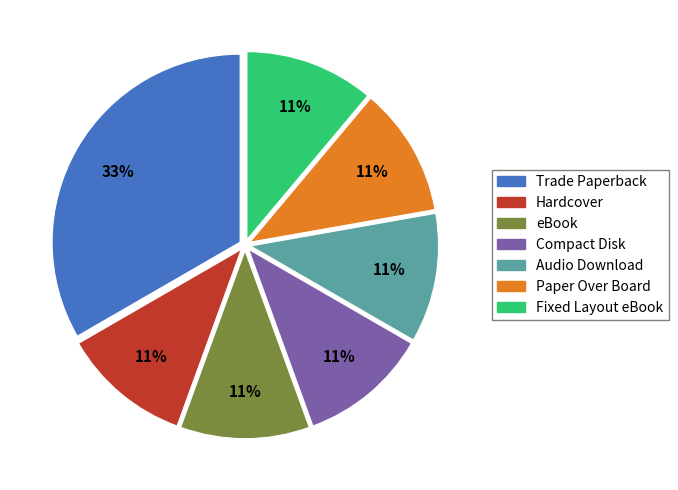

To the nearest percent, what is the difference between the largest and smallest slice percentages?

22%